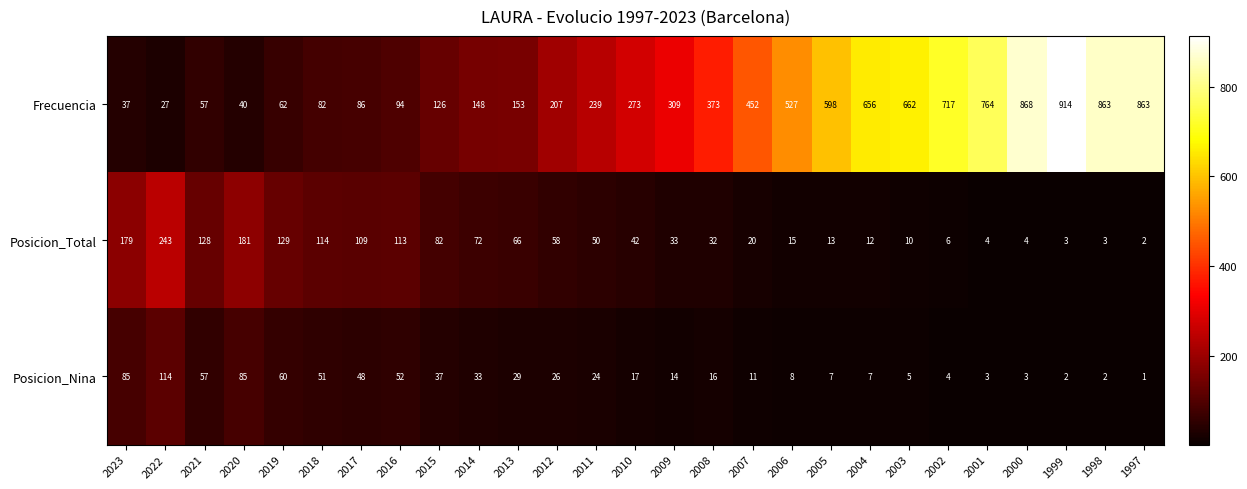

True or false: Posicion_Total has a value of 13 at 2005.

True